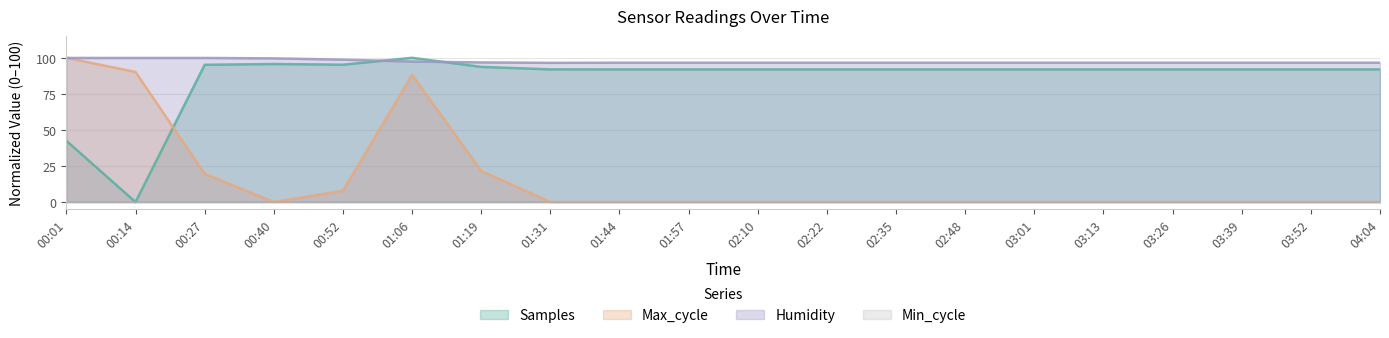

How many distinct data groups are displayed?

4